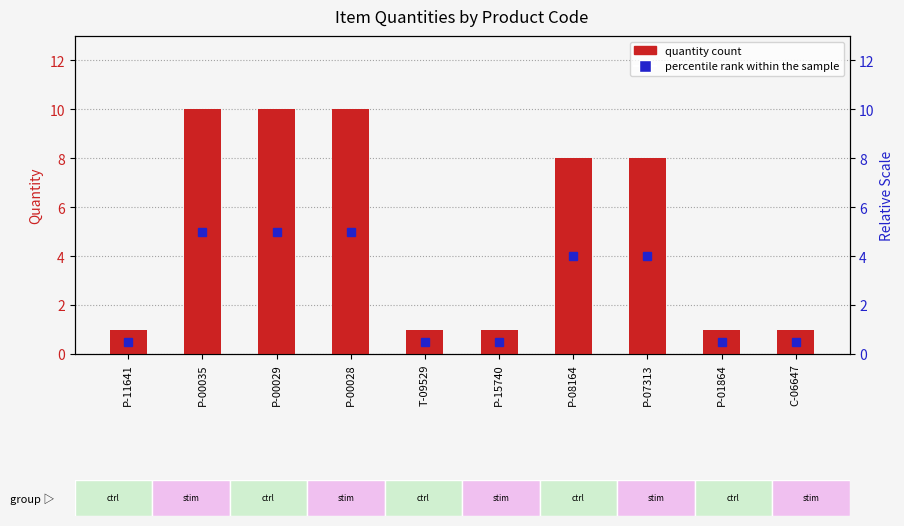

What value does the data have at P-00035?

10